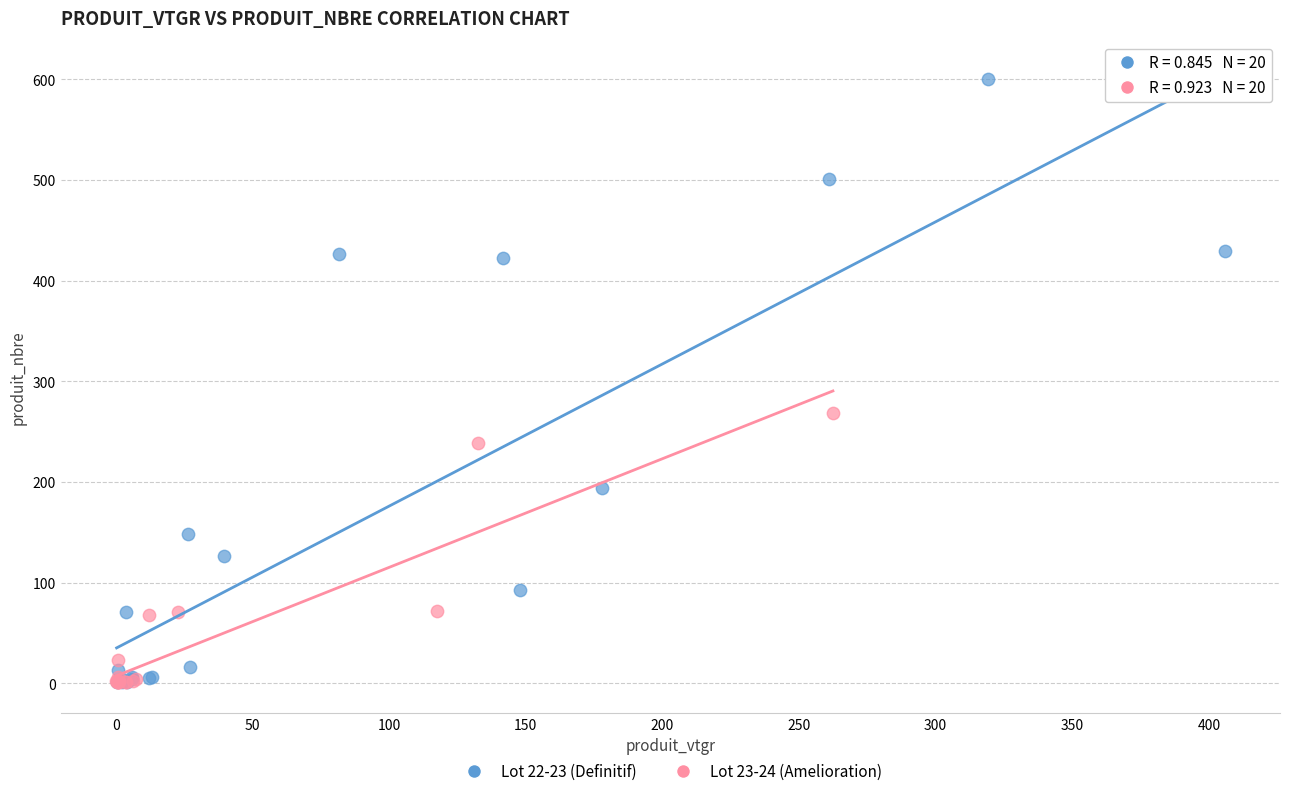

What are all the series names shown in the legend?

Lot 22-23 (Definitif), Lot 23-24 (Amelioration)